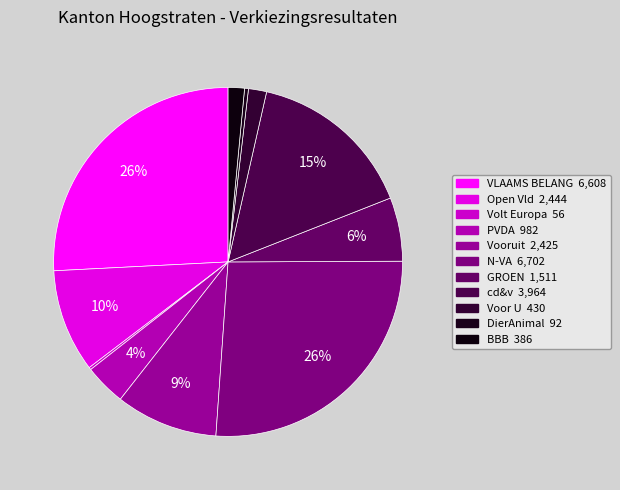

How much of the chart is everything except DierAnimal?

99.6%